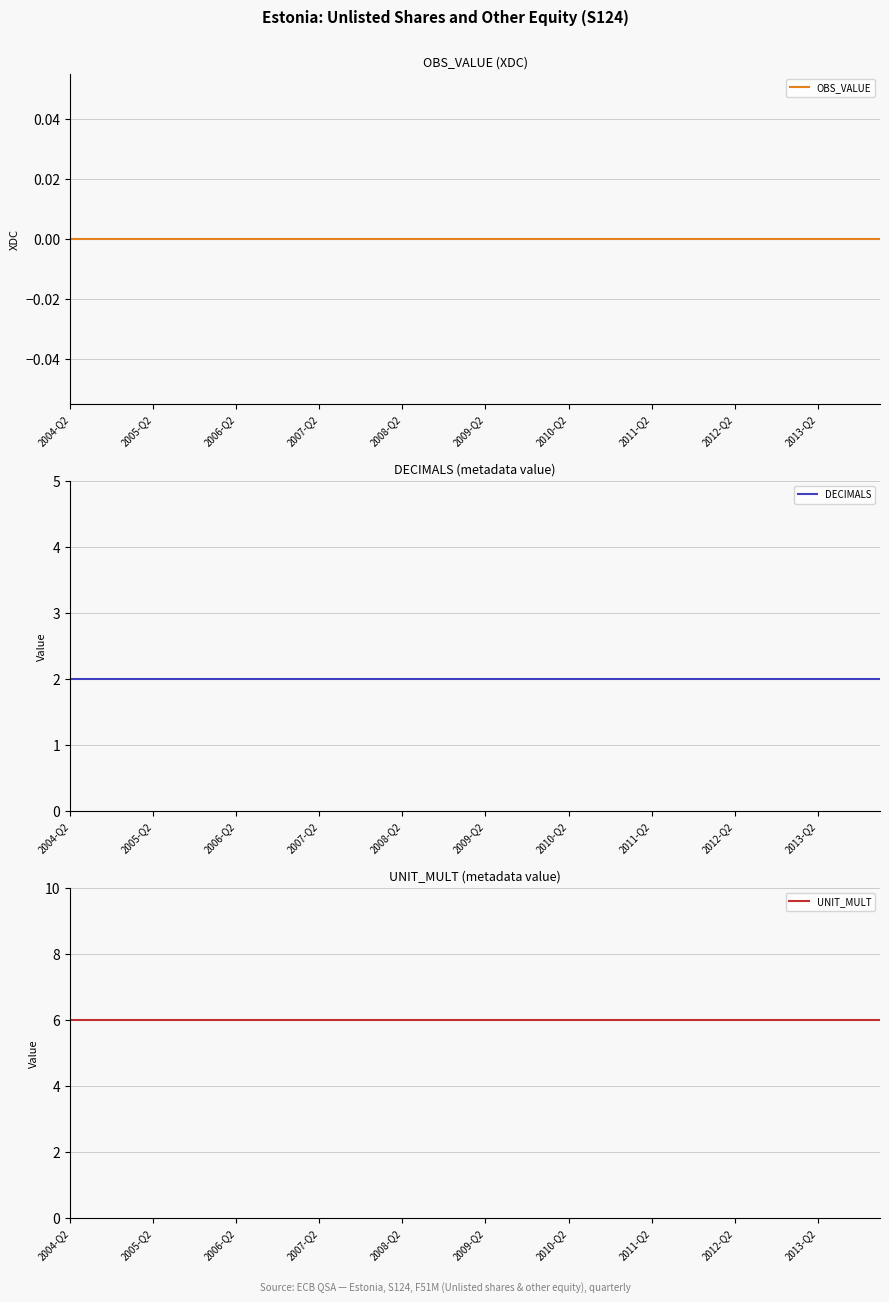

What is the total value across all series at 19?

8